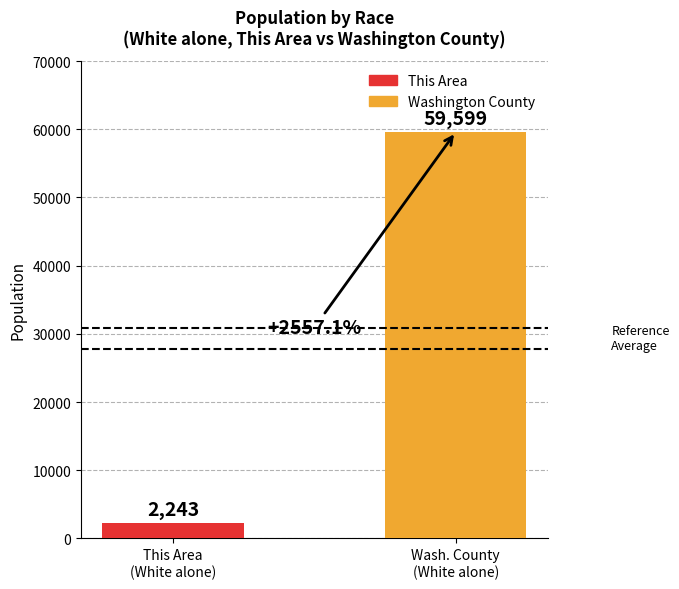

What is the value of the 1st bar from the left?

2243